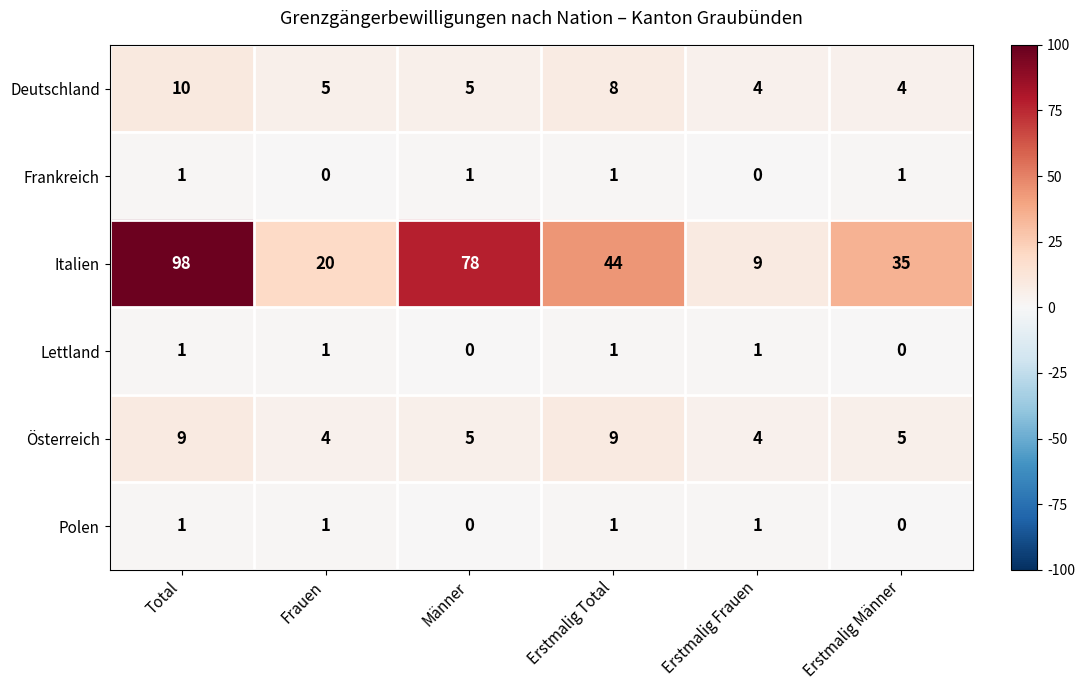

What is the difference between the maximum and minimum values in the Österreich series?

5